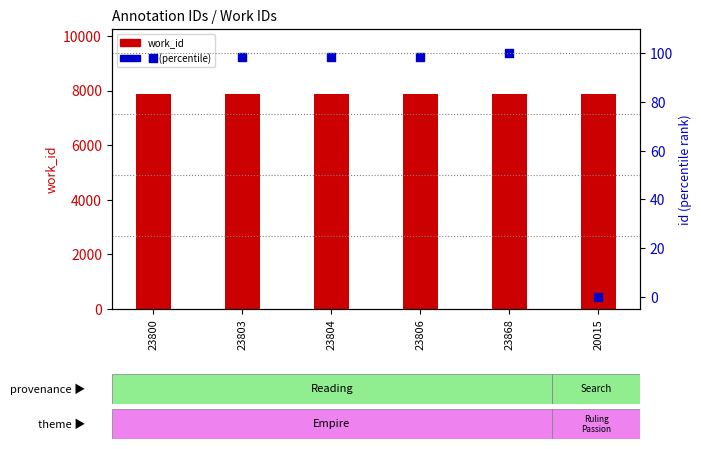

At how many categories does at least one series exceed 1142?

6